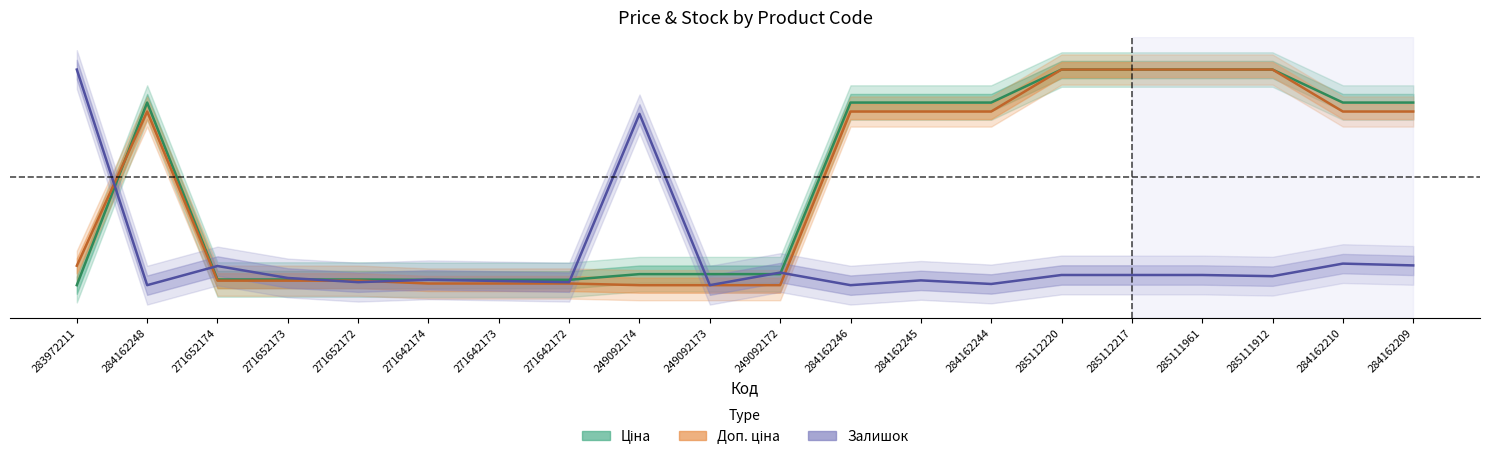

Read the Доп. ціна value at 284162246.

0.8